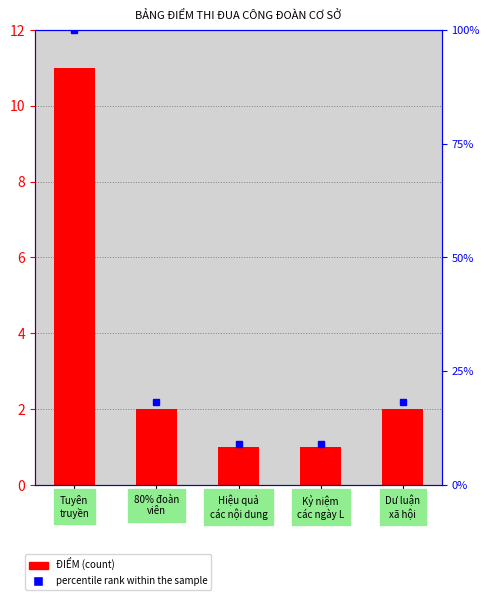

What is the spread (max minus min) of values at Hiệu quả
các nội dung?

8.1